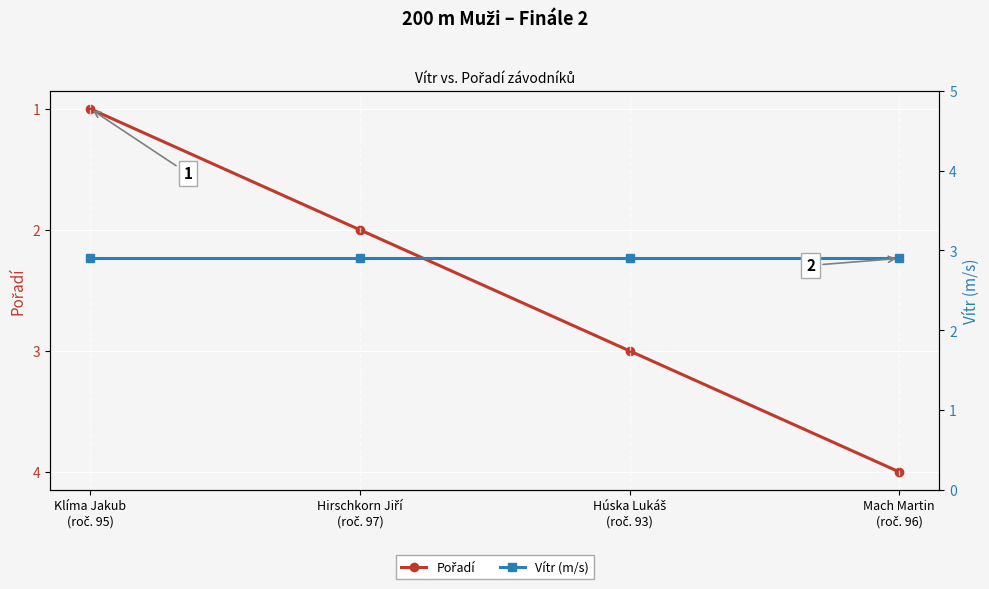

What is the greatest value displayed?

4.0